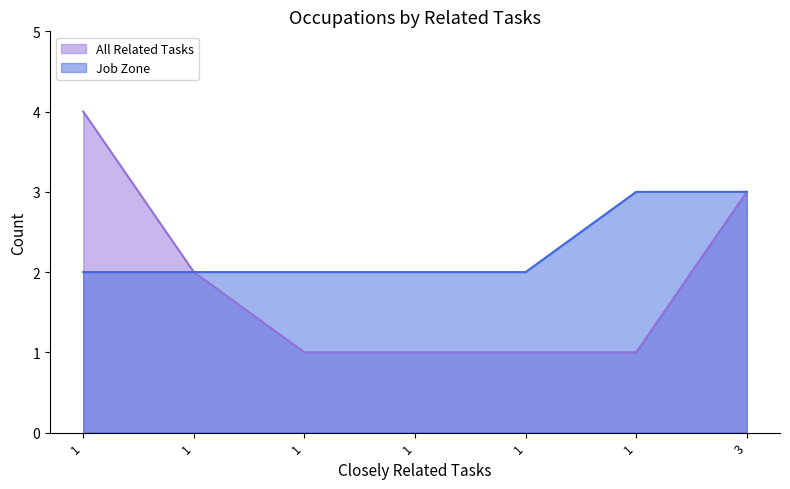

Which series has the largest range (max minus min)?

All Related Tasks